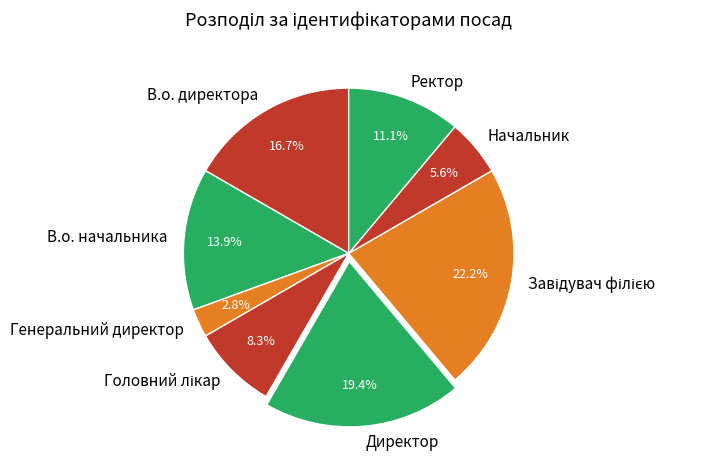

The Ректор slice represents 11% of the pie. True or false?

True